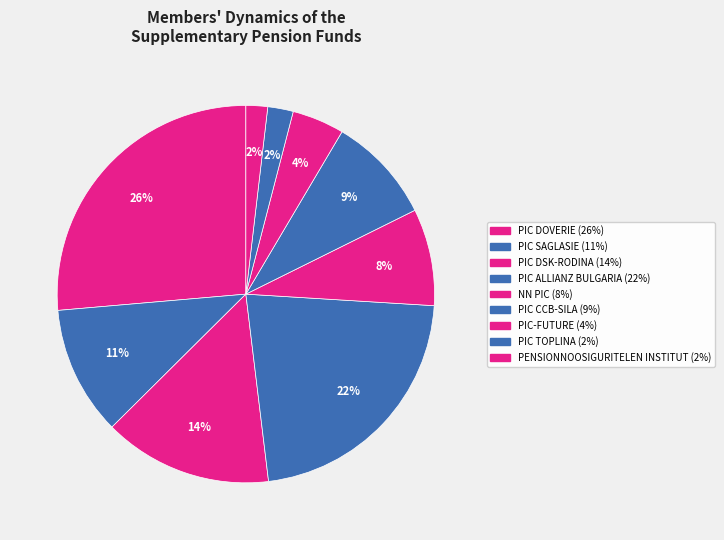

Is it true that PIC DSK-RODINA is 24% of the pie?

False